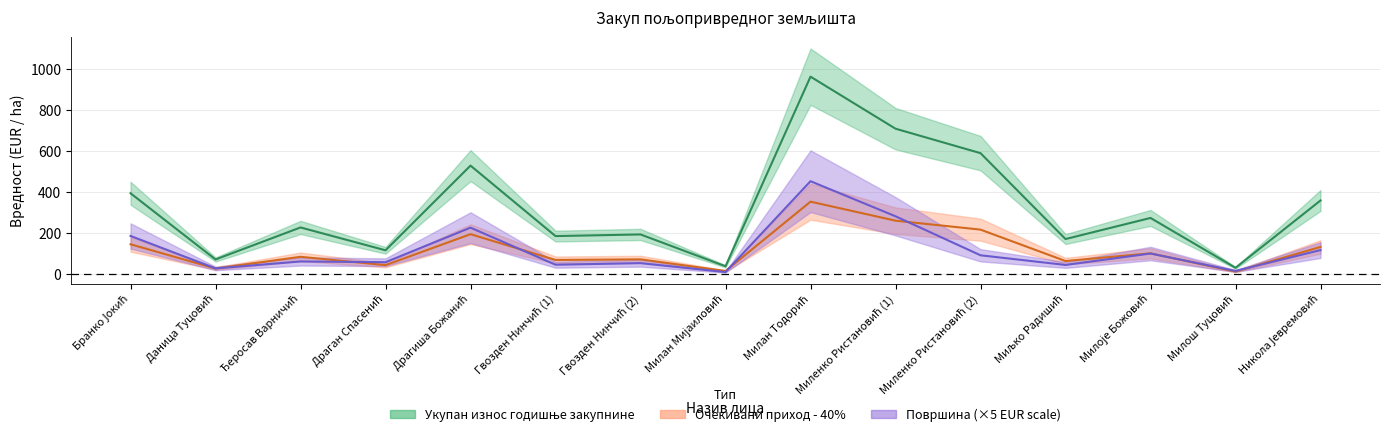

What is the difference between the maximum and minimum values in the Укупан износ годишње закупнине series?

933.4